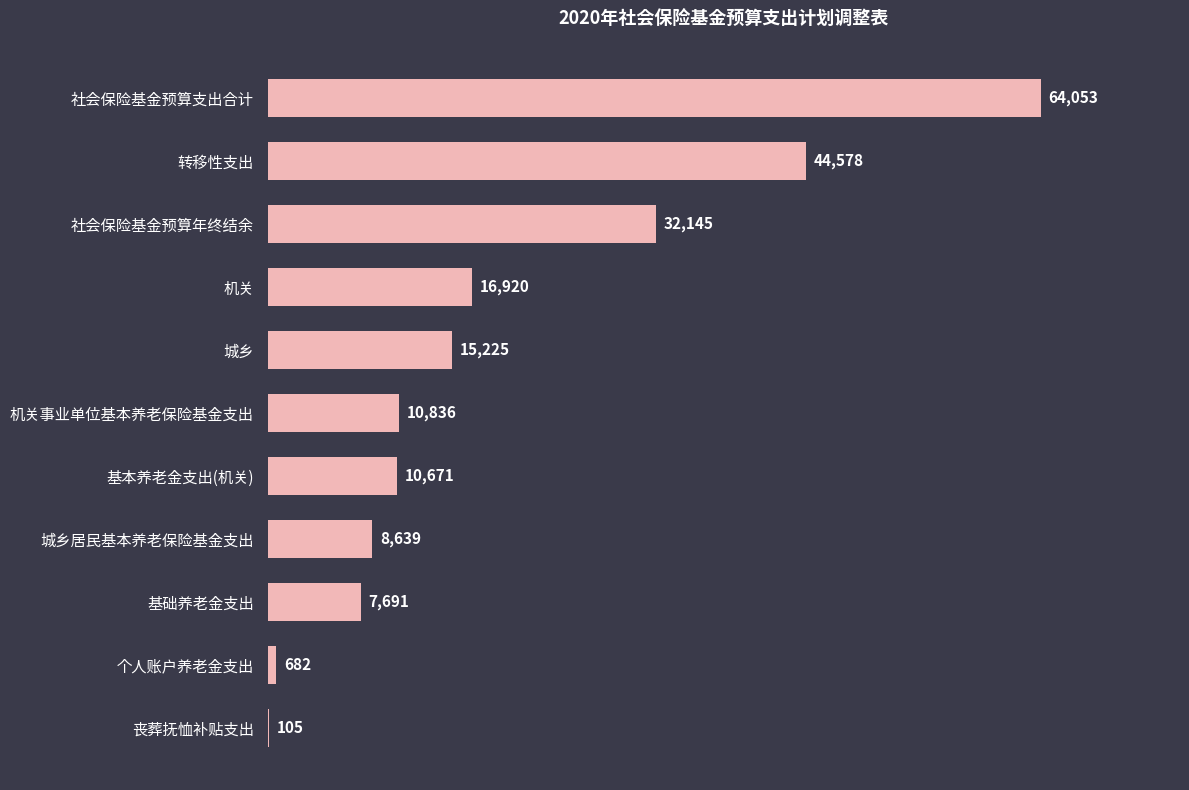

Reading bottom to top, transcribe all the data shown in this chart.

丧葬抚恤补贴支出=105	个人账户养老金支出=682	基础养老金支出=7691	城乡居民基本养老保险基金支出=8639	基本养老金支出(机关)=10671	机关事业单位基本养老保险基金支出=10836	城乡=15225	机关=16920	社会保险基金预算年终结余=32145	转移性支出=44578	社会保险基金预算支出合计=64053